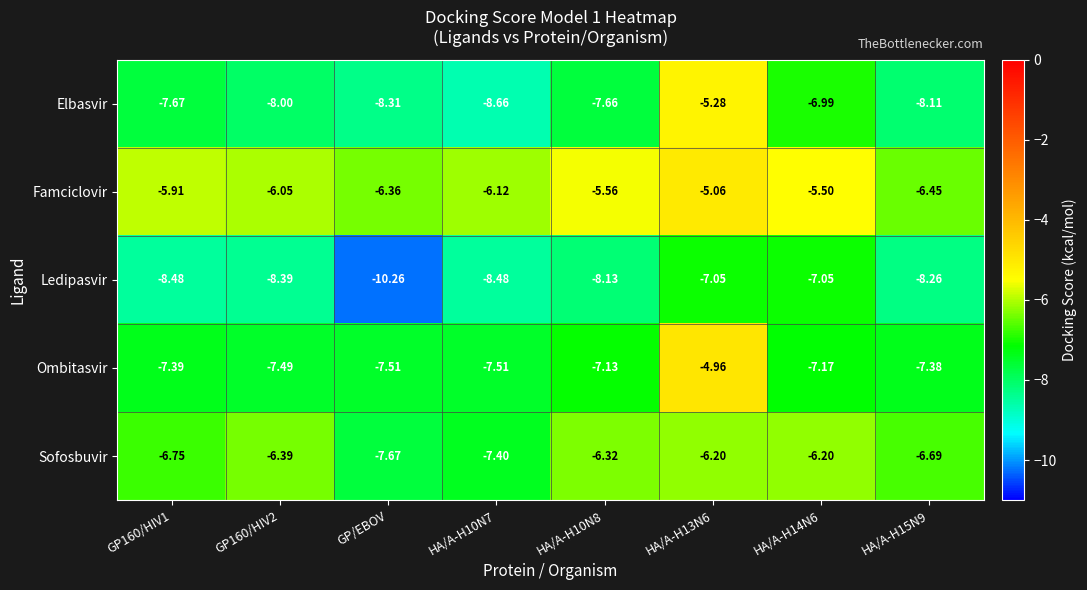

At which category does the chart reach its minimum across all series?

GP/EBOV